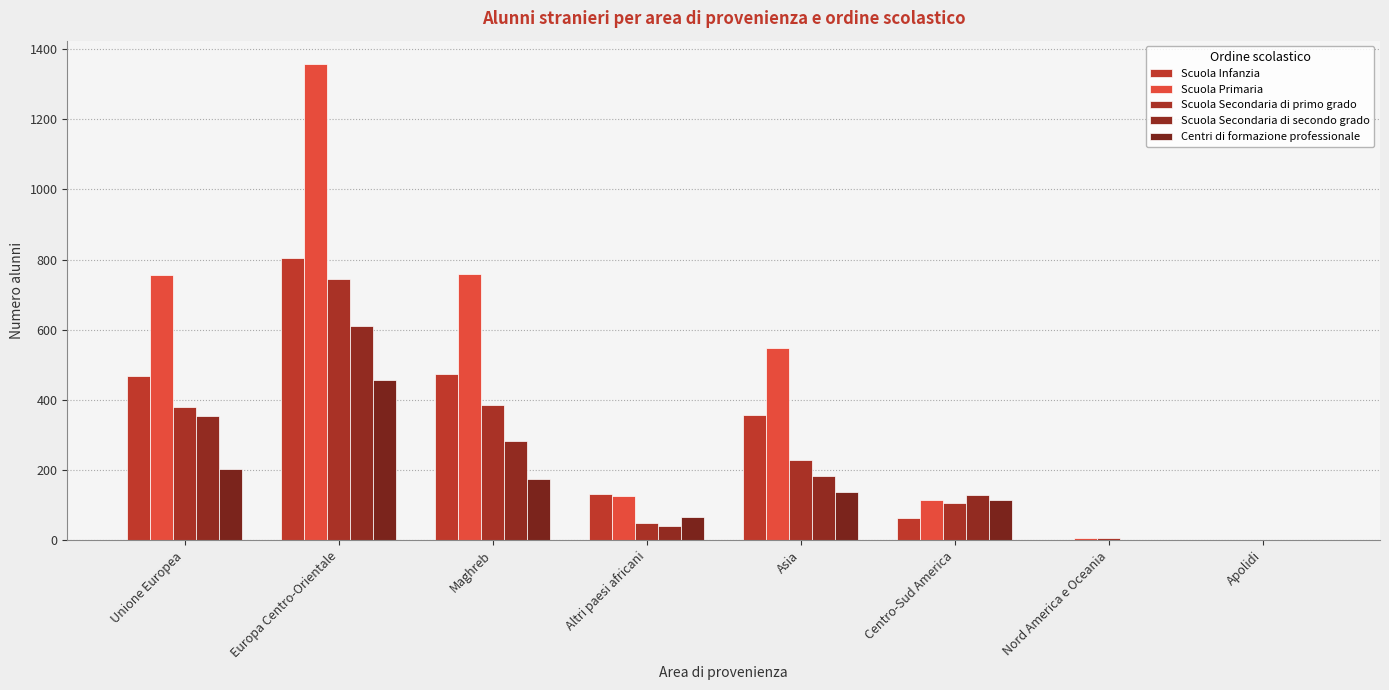

What is the label of the 7th bar from the left?

Nord America e Oceania